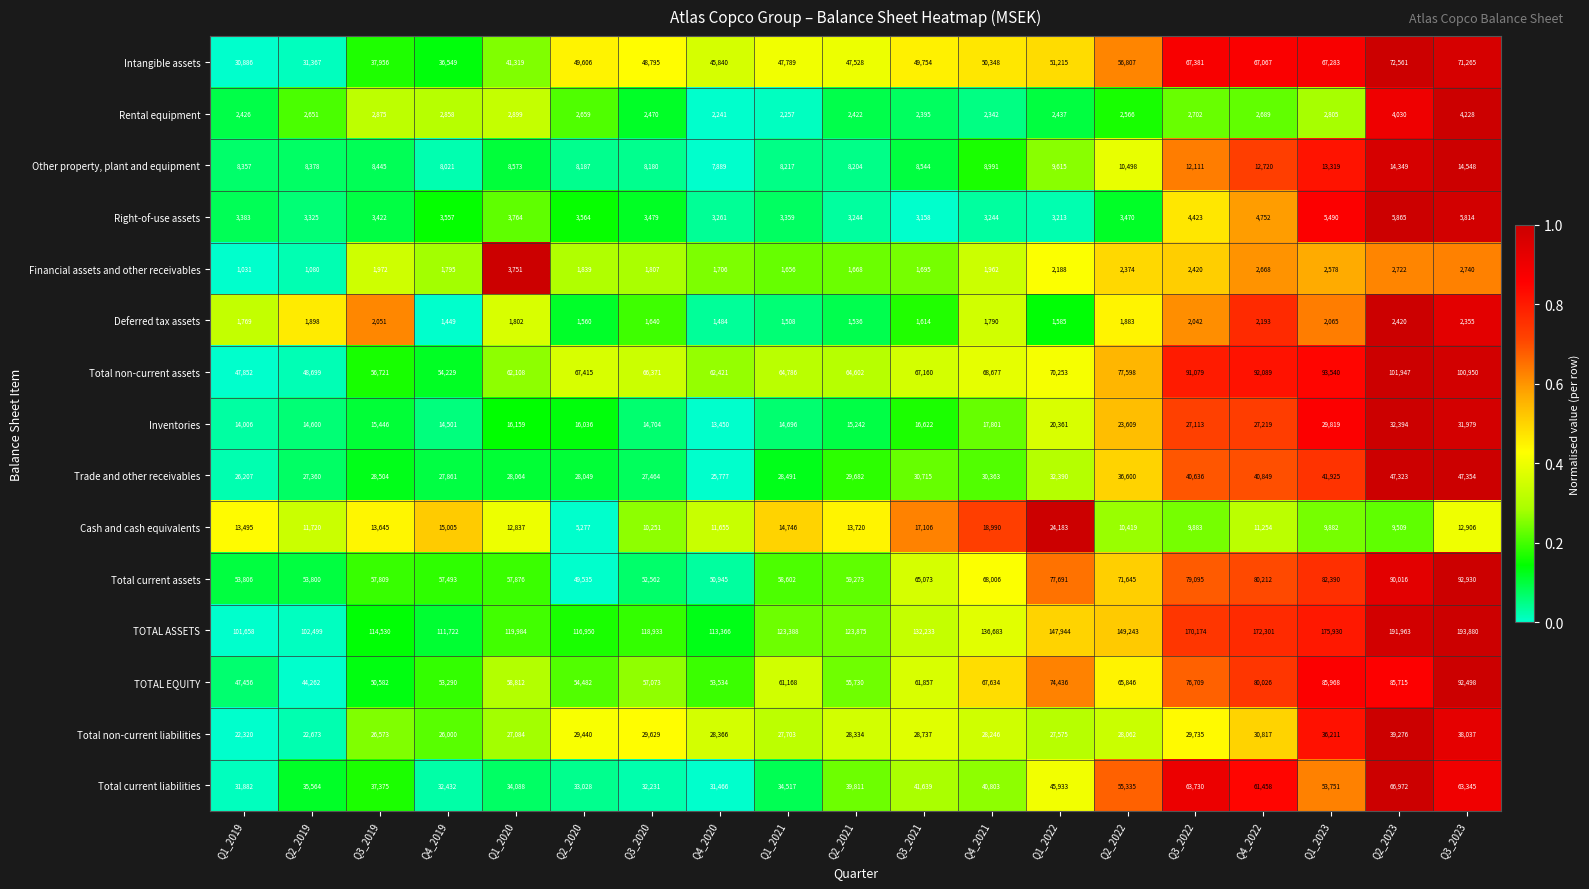

Rank the series by their maximum value, from lowest to highest.

Deferred tax assets, Financial assets and other receivables, Rental equipment, Right-of-use assets, Other property, plant and equipment, Cash and cash equivalents, Inventories, Total non-current liabilities, Trade and other receivables, Total current liabilities, Intangible assets, TOTAL EQUITY, Total current assets, Total non-current assets, TOTAL ASSETS